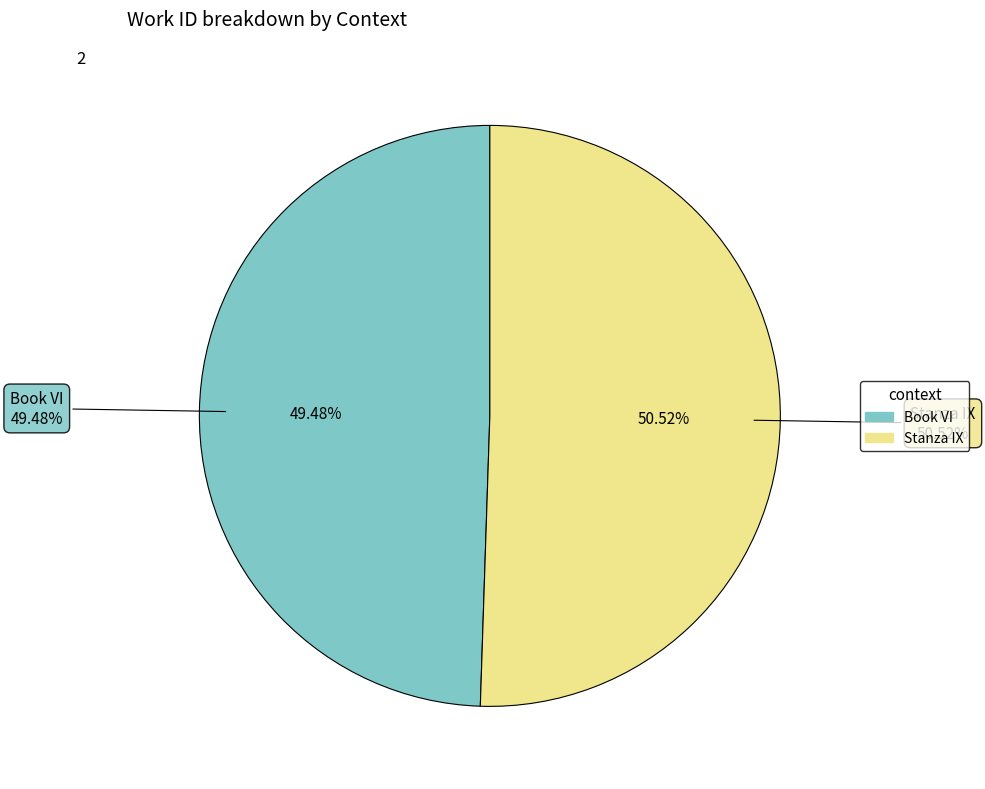

The Book VI slice represents 56% of the pie. True or false?

False